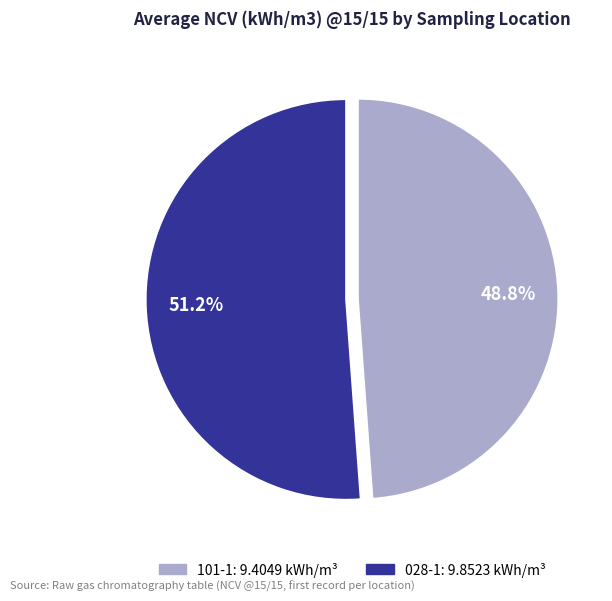

To the nearest percent, what is the combined percentage of 028-1 and 101-1?

100%